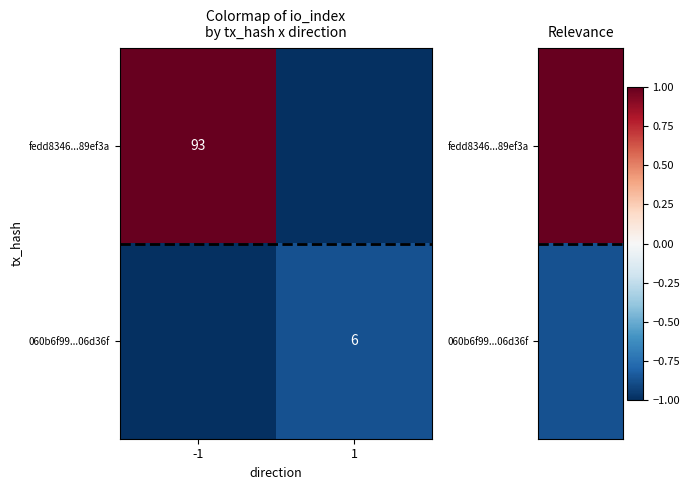

The value of fedd8346...89ef3a at -1 is 93. True or false?

True